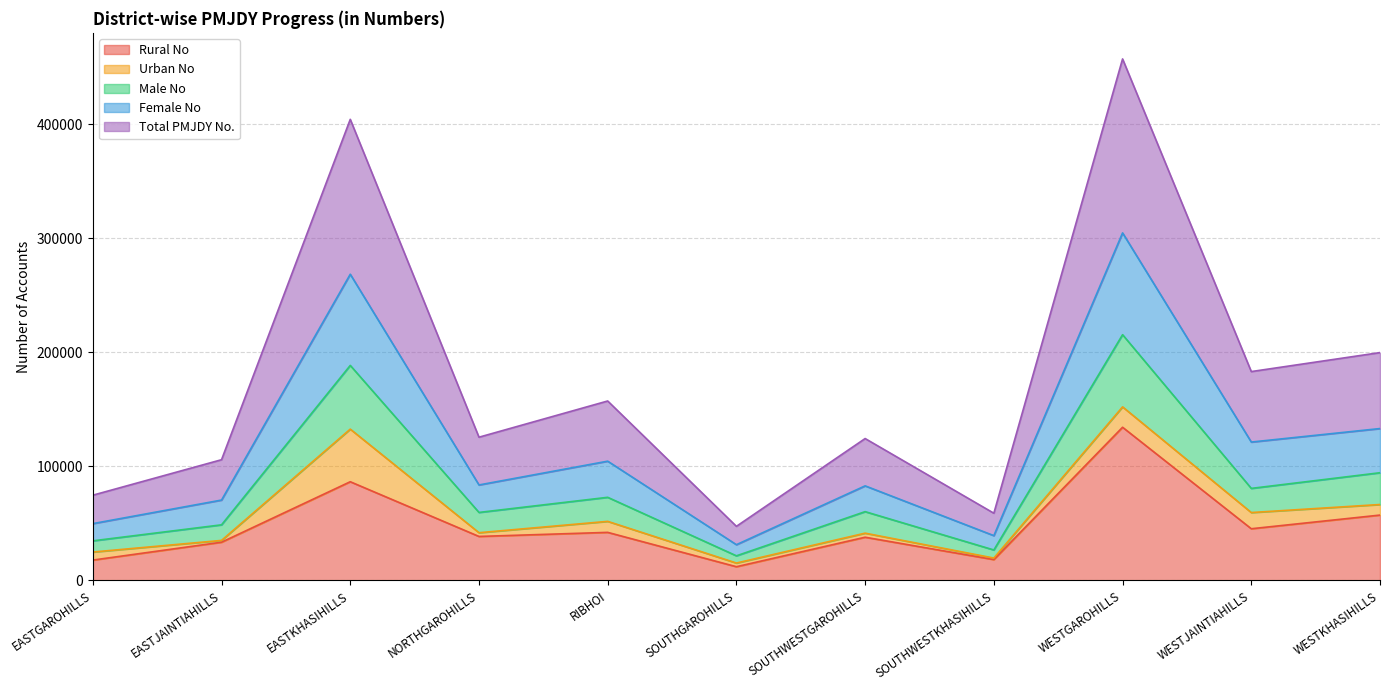

At which category does Male No reach its first local peak?

EASTKHASIHILLS